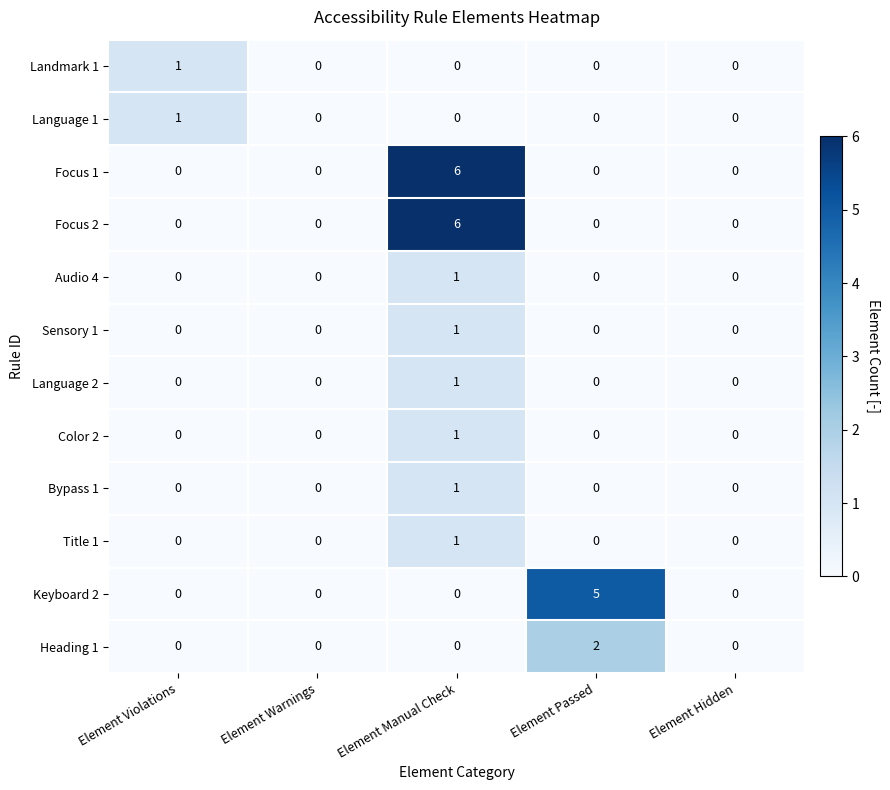

How many Focus 2 values are between 0 and 1?

4